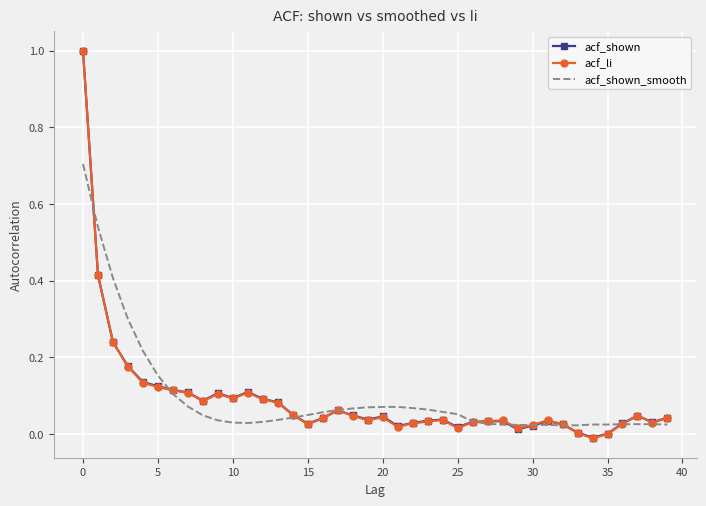

At how many categories does at least one series exceed 0?

40